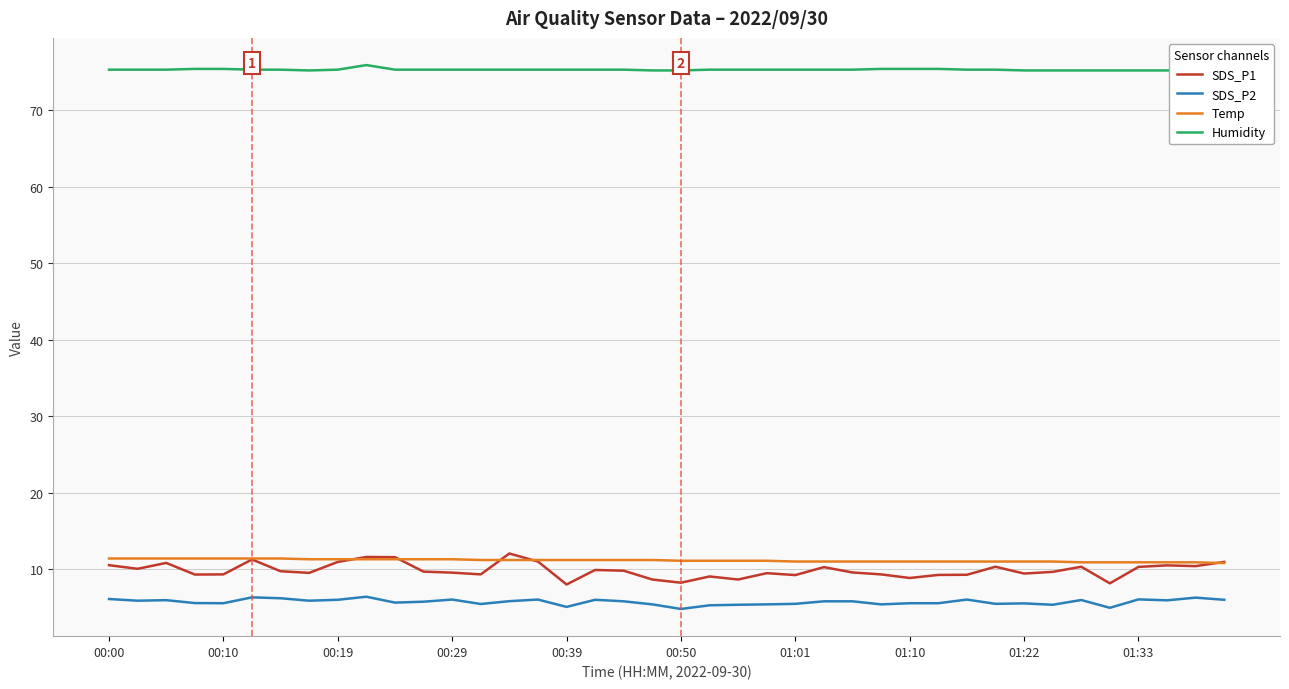

What is the average value of the SDS_P1 series?

9.8